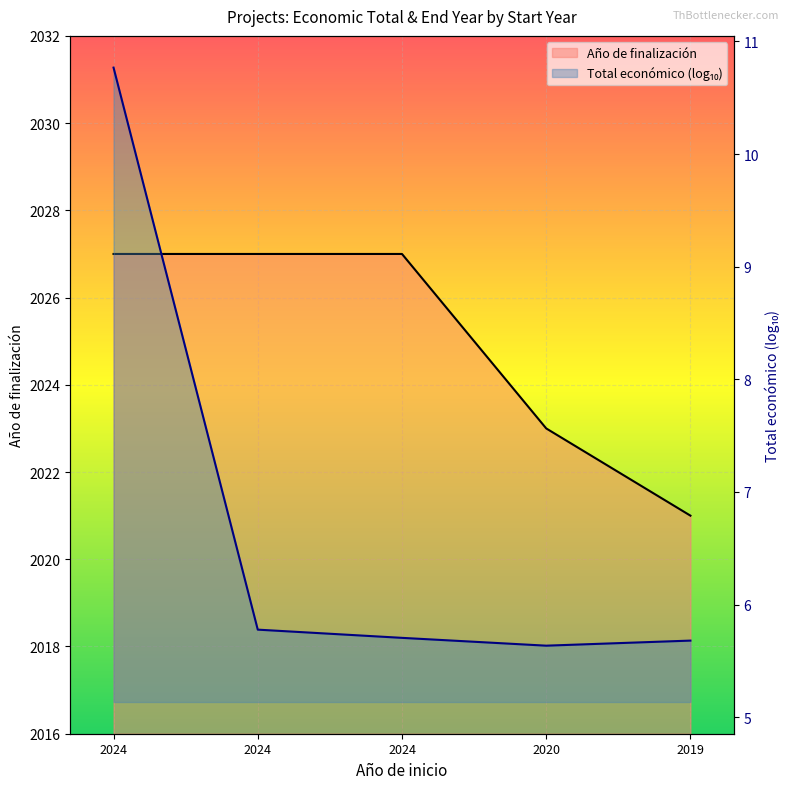

Reading right to left, what are all the values shown in this chart?

Total económico: 2019=5.7	2020=5.6	2024=5.7	2024=5.8	2024=10.8
Año de finalización: 2019=2021.0	2020=2023.0	2024=2027.0	2024=2027.0	2024=2027.0